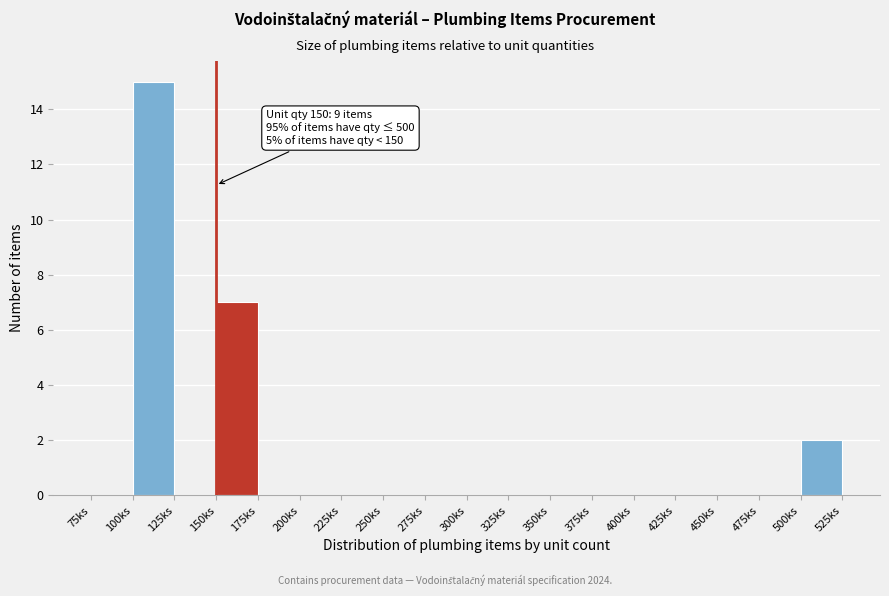

Which range on the x-axis has the tallest bar?

100 to 125